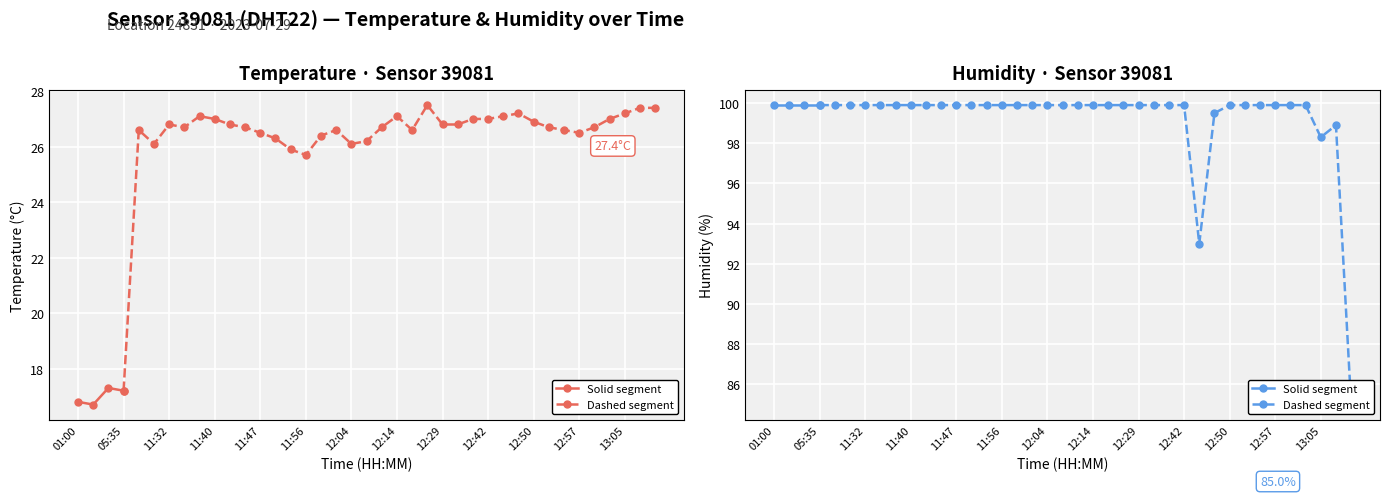

Reading left to right, extract all data points from this chart.

temperature: 01:00=16.8	01:30=16.7	05:30=17.3	05:35=17.2	11:27=26.6	11:30=26.1	11:32=26.8	11:35=26.7	11:37=27.1	11:40=27.0	11:42=26.8	11:45=26.7	11:47=26.5	11:50=26.3	11:53=25.9	11:56=25.7	11:59=26.4	12:01=26.6	12:04=26.1	12:06=26.2	12:12=26.7	12:14=27.1	12:18=26.6	12:21=27.5	12:29=26.8	12:37=26.8	12:40=27.0	12:42=27.0	12:45=27.1	12:48=27.2	12:50=26.9	12:53=26.7	12:55=26.6	12:57=26.5	13:00=26.7	13:02=27.0	13:05=27.2	13:07=27.4	13:10=27.4
humidity: 01:00=99.9	01:30=99.9	05:30=99.9	05:35=99.9	11:27=99.9	11:30=99.9	11:32=99.9	11:35=99.9	11:37=99.9	11:40=99.9	11:42=99.9	11:45=99.9	11:47=99.9	11:50=99.9	11:53=99.9	11:56=99.9	11:59=99.9	12:01=99.9	12:04=99.9	12:06=99.9	12:12=99.9	12:14=99.9	12:18=99.9	12:21=99.9	12:29=99.9	12:37=99.9	12:40=99.9	12:42=99.9	12:45=93.0	12:48=99.5	12:50=99.9	12:53=99.9	12:55=99.9	12:57=99.9	13:00=99.9	13:02=99.9	13:05=98.3	13:07=98.9	13:10=85.0